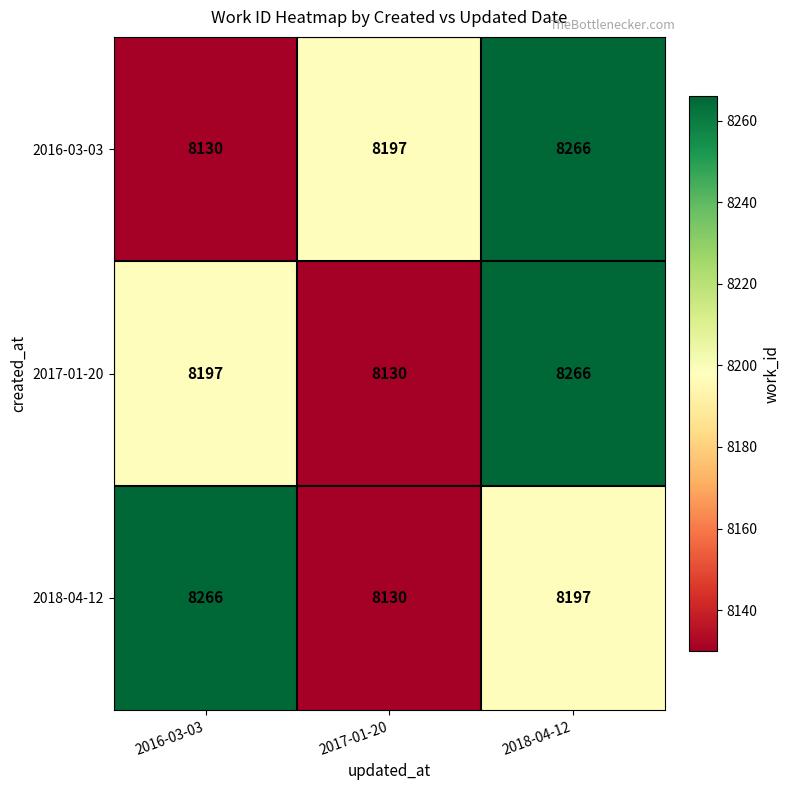

Reading right to left, transcribe all the data shown in this chart.

2016-03-03: 2018-04-12=8266	2017-01-20=8197	2016-03-03=8130
2017-01-20: 2018-04-12=8266	2017-01-20=8130	2016-03-03=8197
2018-04-12: 2018-04-12=8197	2017-01-20=8130	2016-03-03=8266